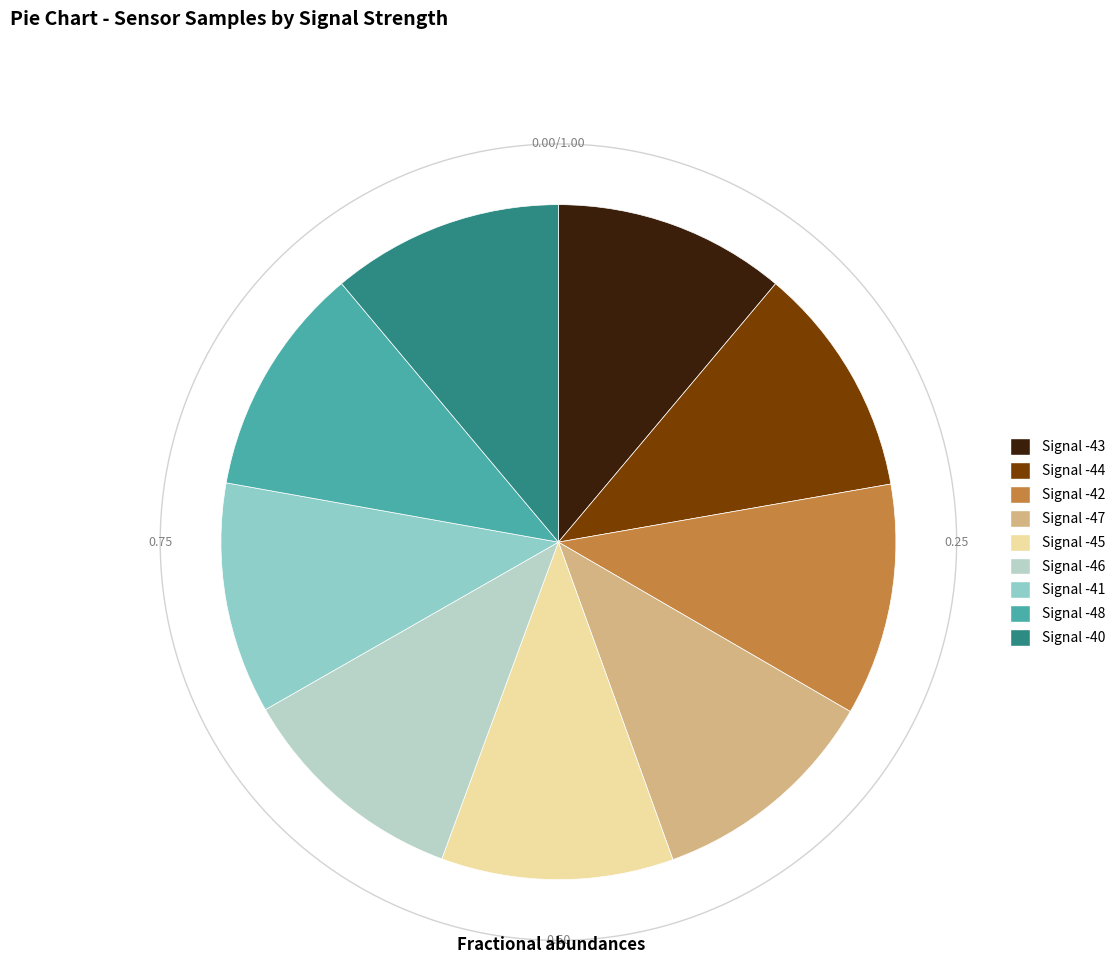

The Signal -40 slice represents 1% of the pie. True or false?

False